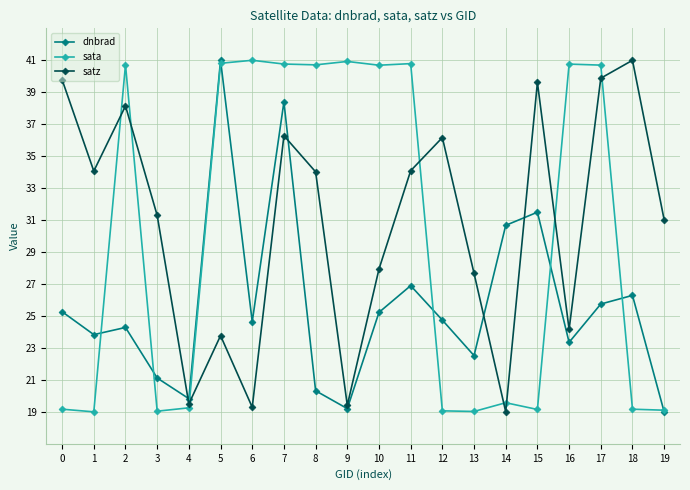

Is the value of satz at 2 greater than the value of sata at 13?

Yes